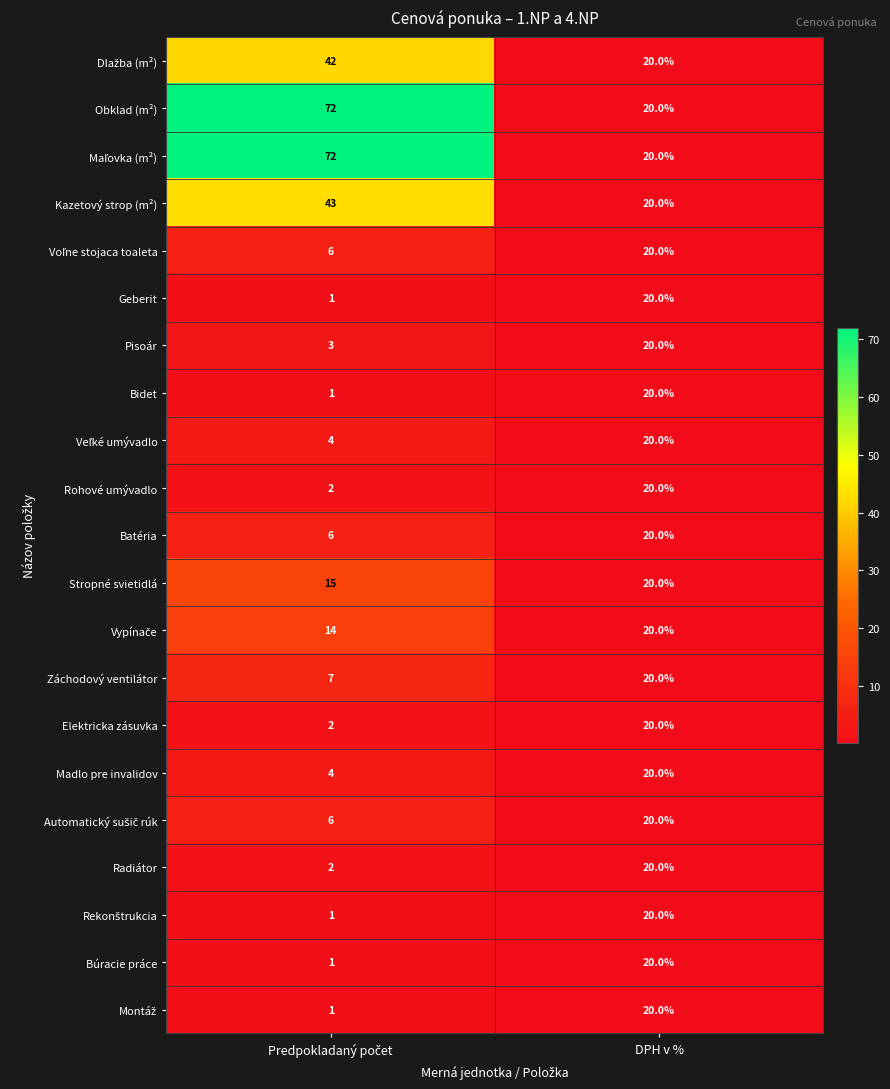

The value of Búracie práce at DPH v % is 32. True or false?

False